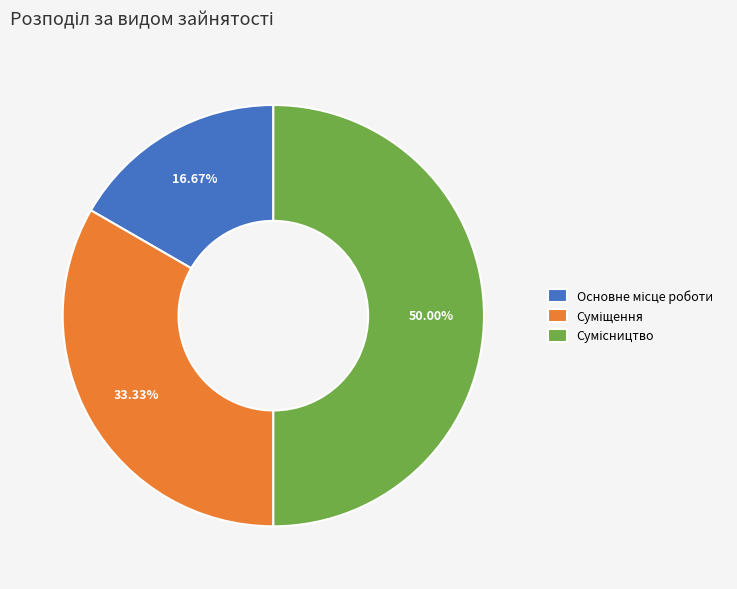

Count the number of slices in the pie.

3